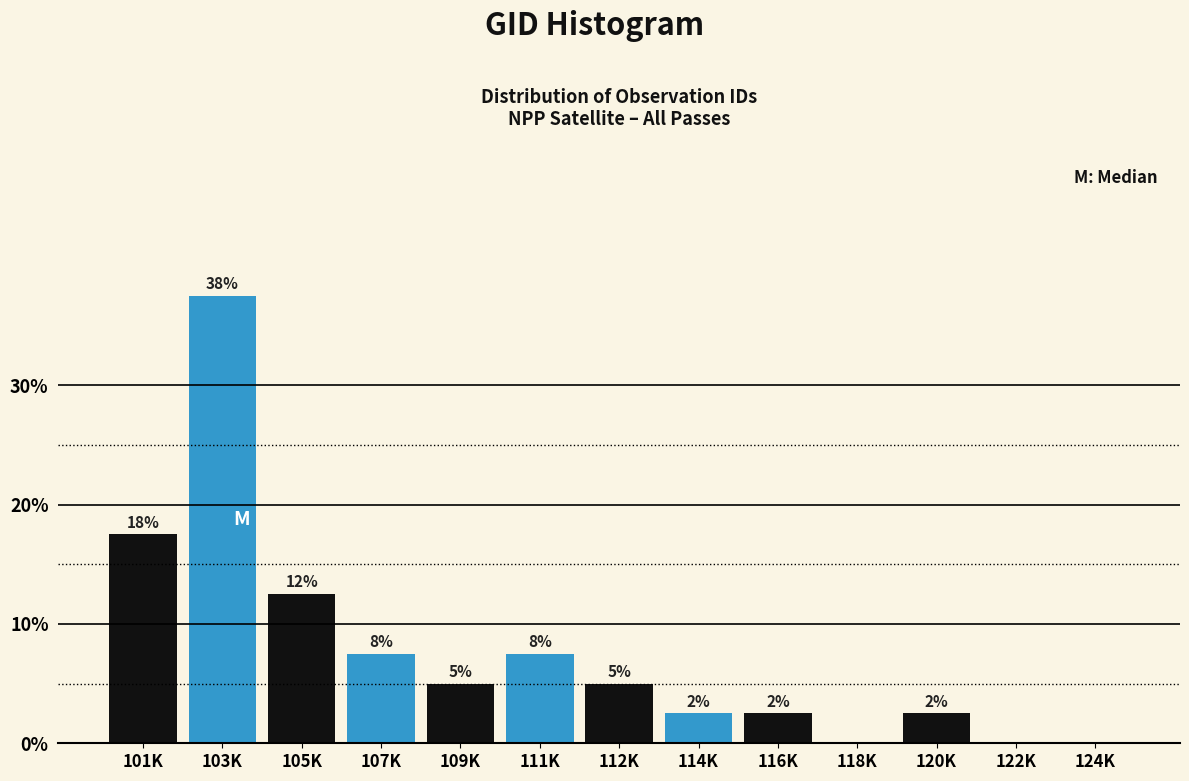

Are the bars horizontal?

No